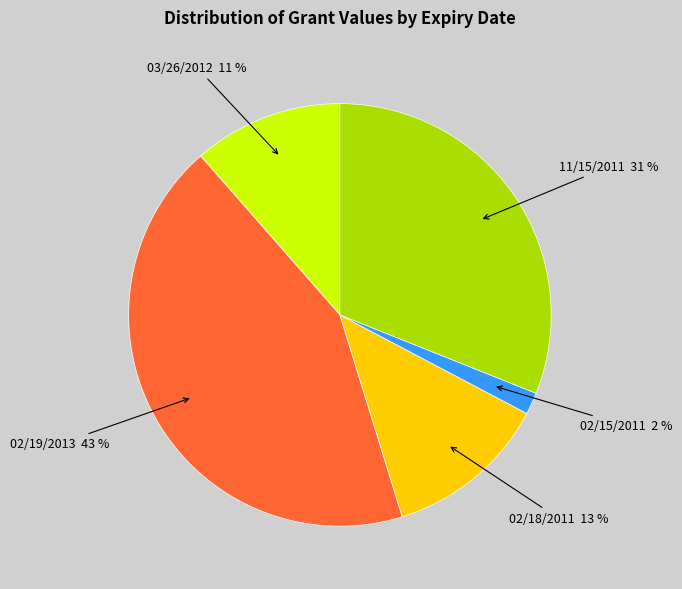

Is there a majority slice in this chart?

No